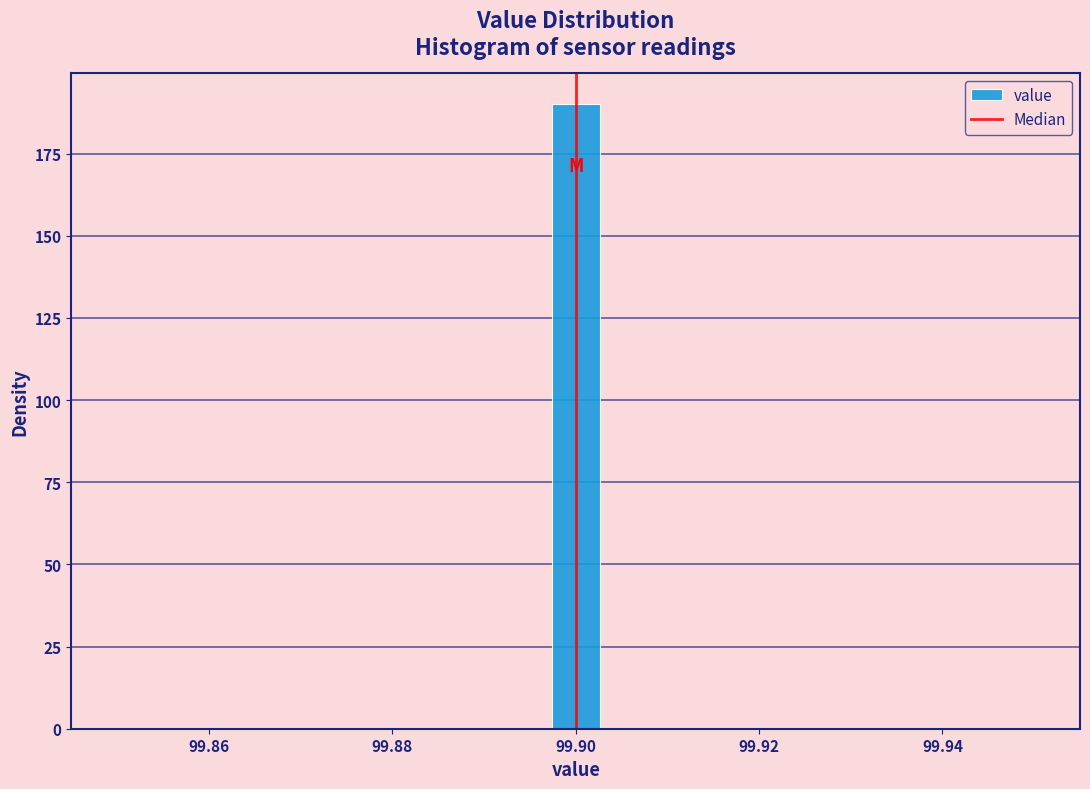

Read against the x-axis, roughly where is the centre of the tallest bar?

99.900